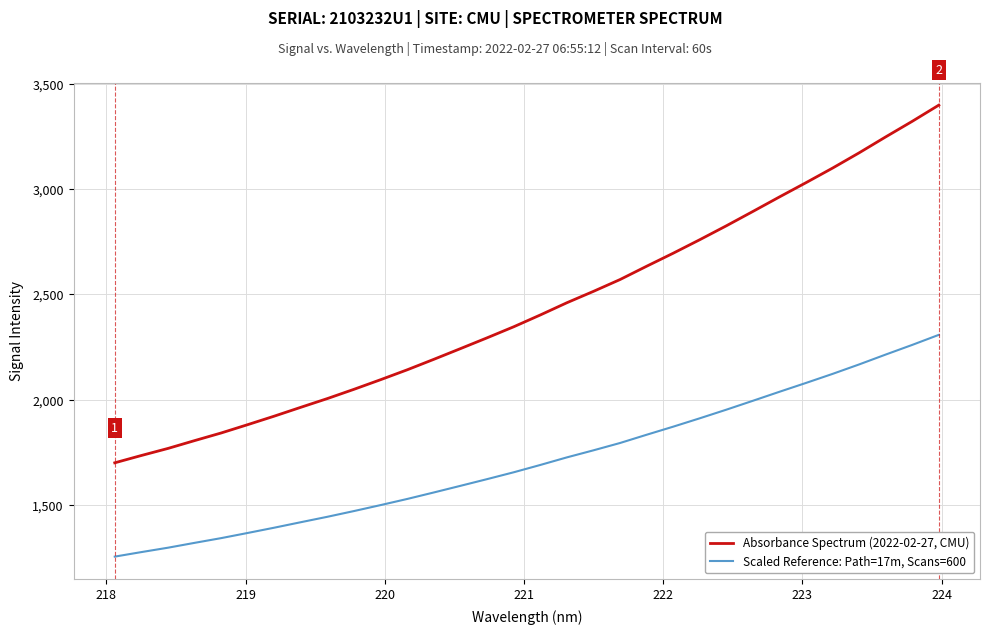

What is the minimum value for Scaled Reference: Path=17m, Scans=600?

1253.9